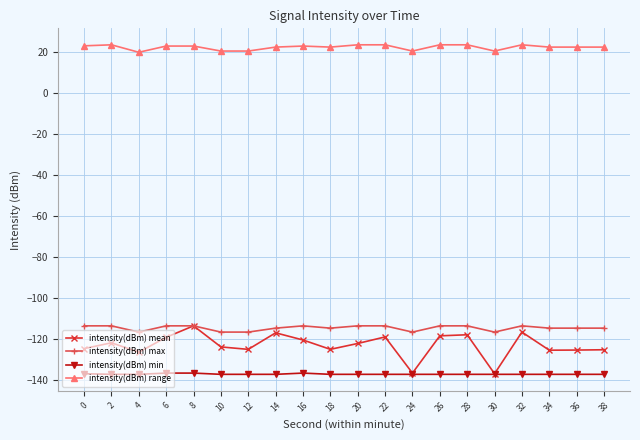

What are all the series names shown in the legend?

intensity(dBm) mean, intensity(dBm) max, intensity(dBm) min, intensity(dBm) range